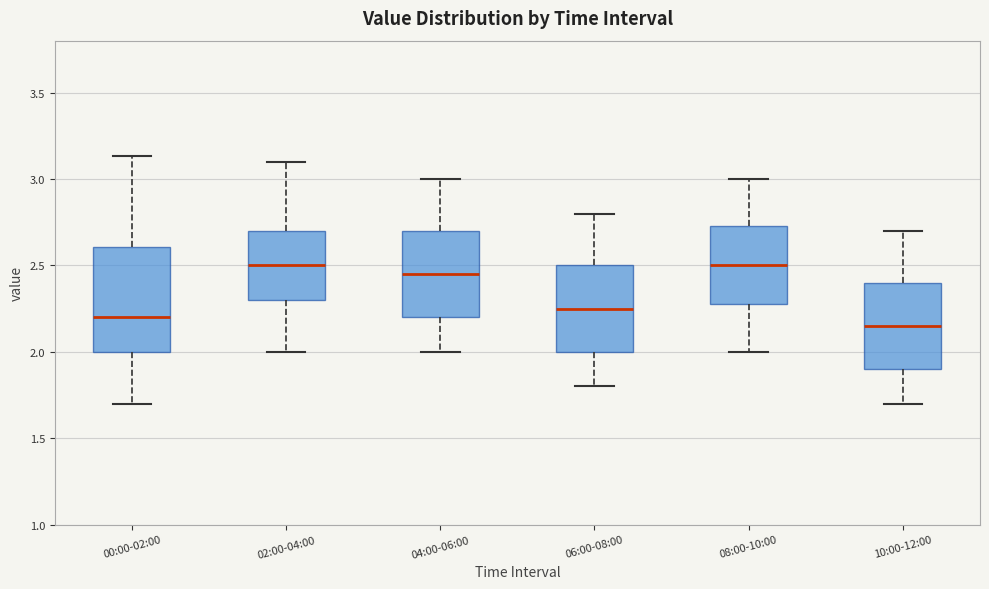

Reading left to right, read every box against the y-axis: the position of its median line, the range the box covers, and the ends of its whiskers. The values are not printed on the chart, so give them approximately, as read against the axis.

00:00-02:00: median 2.20, box 2.00 to 2.60, whiskers 1.70 to 3.15
02:00-04:00: median 2.50, box 2.30 to 2.70, whiskers 2.00 to 3.10
04:00-06:00: median 2.45, box 2.20 to 2.70, whiskers 2.00 to 3.00
06:00-08:00: median 2.25, box 2.00 to 2.50, whiskers 1.80 to 2.80
08:00-10:00: median 2.50, box 2.30 to 2.75, whiskers 2.00 to 3.00
10:00-12:00: median 2.15, box 1.90 to 2.40, whiskers 1.70 to 2.70